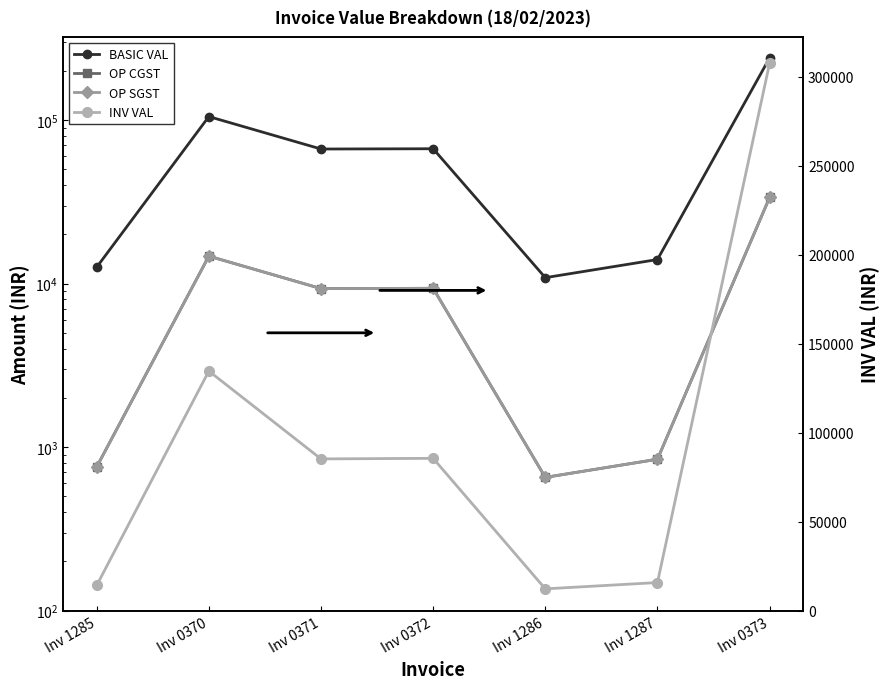

True or false: OP SGST has a value of 139.4 at Inv 1286.

False